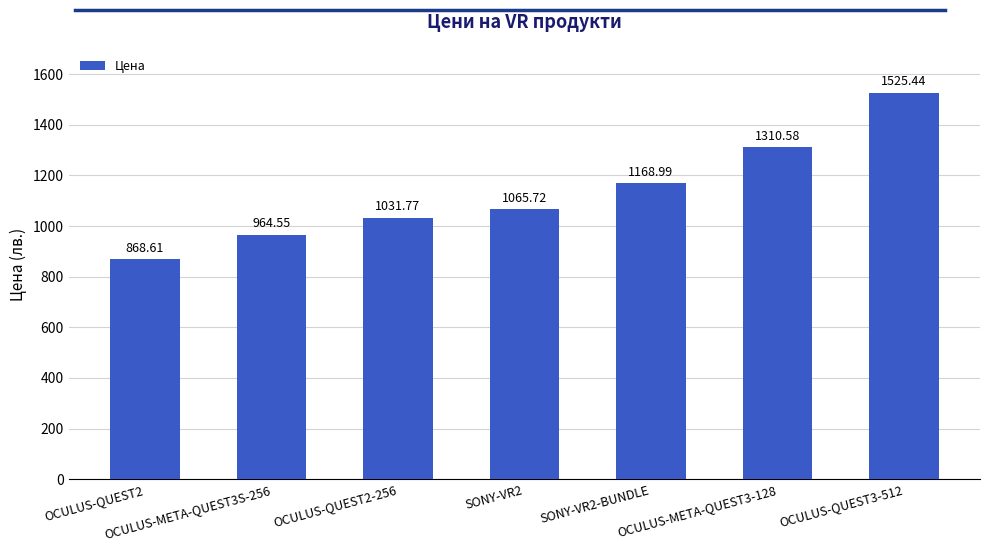

Rank the categories by value from highest to lowest.

OCULUS-QUEST3-512, OCULUS-META-QUEST3-128, SONY-VR2-BUNDLE, SONY-VR2, OCULUS-QUEST2-256, OCULUS-META-QUEST3S-256, OCULUS-QUEST2